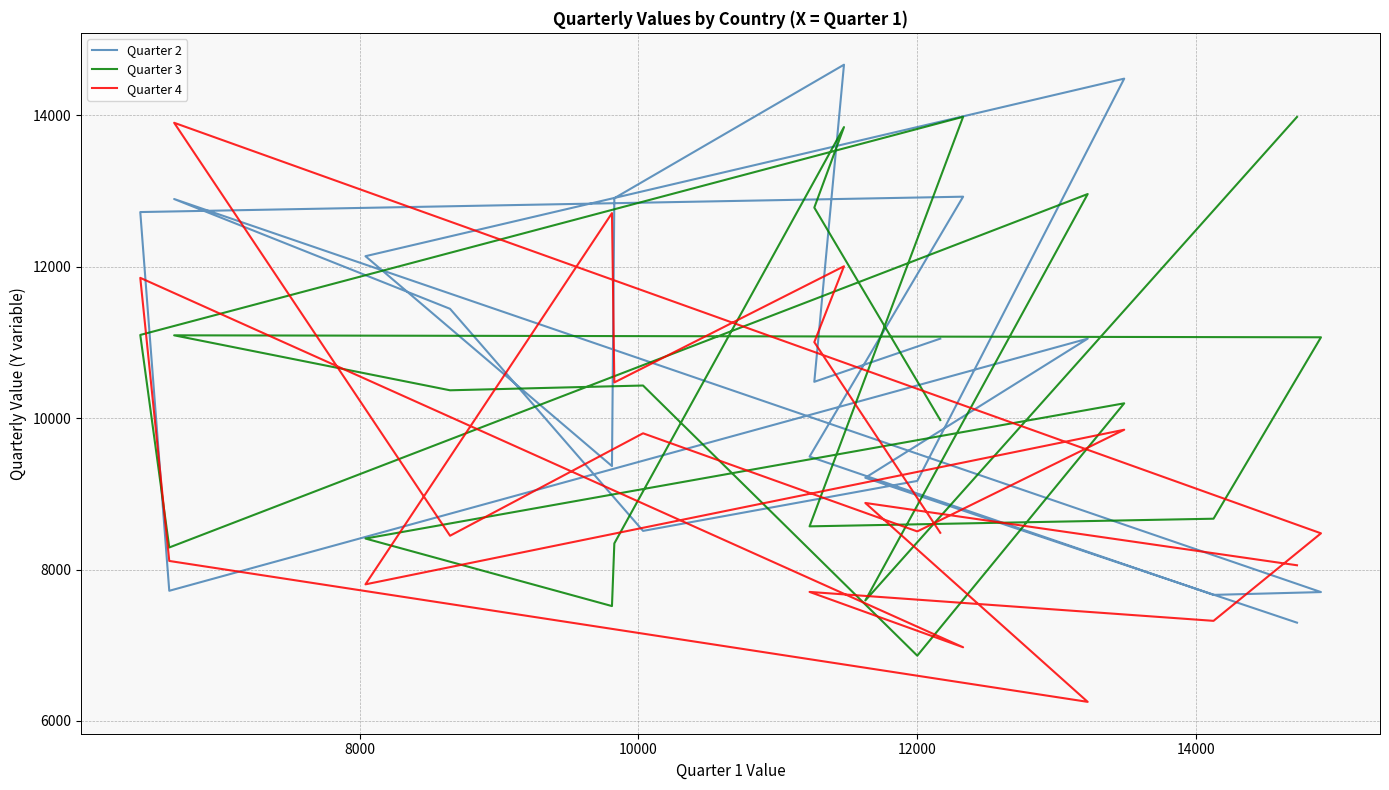

True or false: Quarter 2 and Quarter 4 intersect in this chart.

True